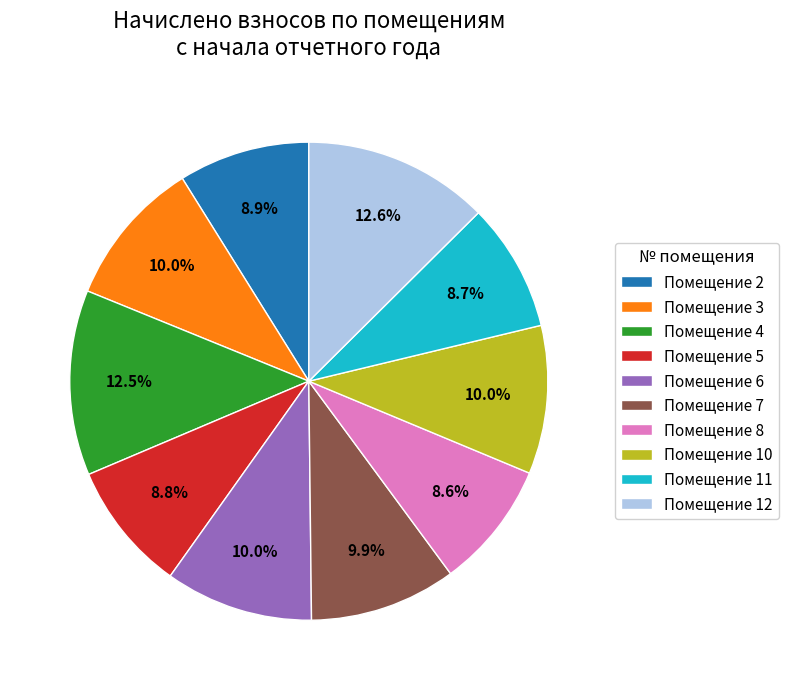

Is the sum of Помещение 4 and Помещение 5 greater than half?

No